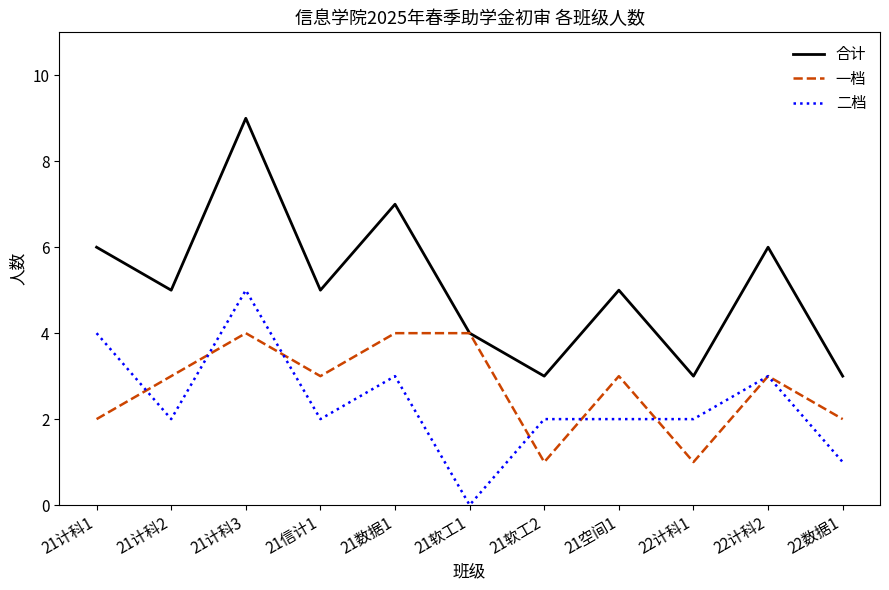

Which series has the widest spread of values?

合计